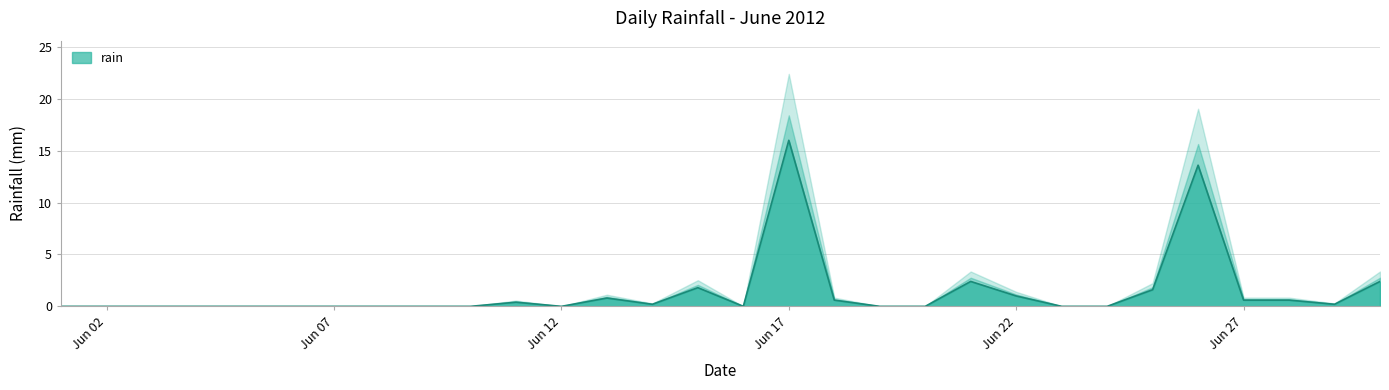

Which category has the lowest value across all series?

2012-06-01